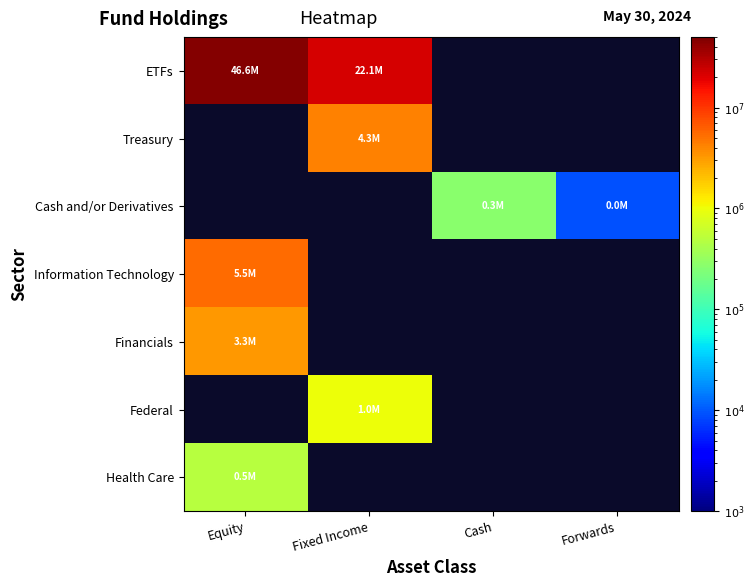

Reading left to right, list all the values displayed in this chart.

ETFs: Equity=46567686.4	Fixed Income=22127798.2	Cash=0.0	Forwards=0.0
Treasury: Equity=0.0	Fixed Income=4265348.3	Cash=0.0	Forwards=0.0
Cash and/or Derivatives: Equity=0.0	Fixed Income=0.0	Cash=267919.1	Forwards=9303.1
Information Technology: Equity=5517821.6	Fixed Income=0.0	Cash=0.0	Forwards=0.0
Financials: Equity=3291619.1	Fixed Income=0.0	Cash=0.0	Forwards=0.0
Federal: Equity=0.0	Fixed Income=998697.7	Cash=0.0	Forwards=0.0
Health Care: Equity=498475.5	Fixed Income=0.0	Cash=0.0	Forwards=0.0